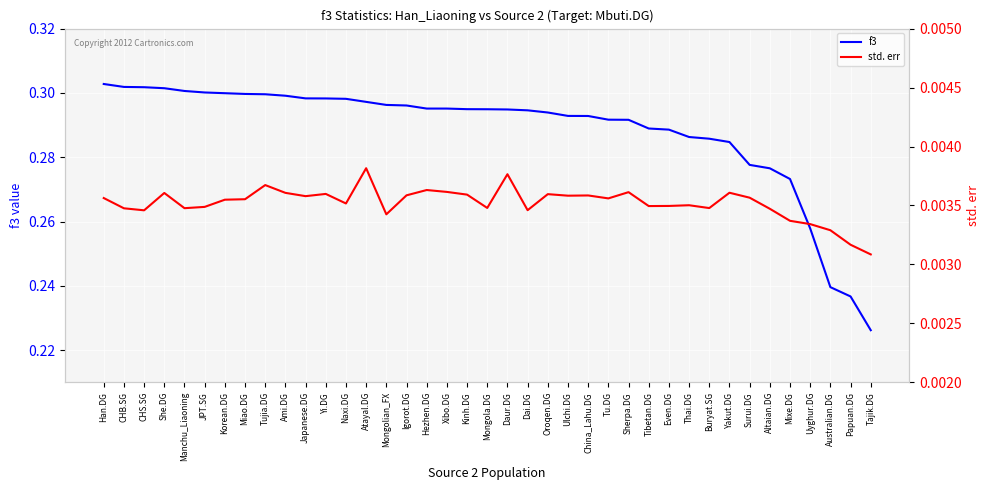

Reading left to right, transcribe all the data shown in this chart.

f3: 0.3	0.3	0.3	0.3	0.3	0.3	0.3	0.3	0.3	0.3	0.3	0.3	0.3	0.3	0.3	0.3	0.3	0.3	0.3	0.3	0.3	0.3	0.3	0.3	0.3	0.3	0.3	0.3	0.3	0.3	0.3	0.3	0.3	0.3	0.3	0.3	0.2	0.2	0.2
std. err: 0.0	0.0	0.0	0.0	0.0	0.0	0.0	0.0	0.0	0.0	0.0	0.0	0.0	0.0	0.0	0.0	0.0	0.0	0.0	0.0	0.0	0.0	0.0	0.0	0.0	0.0	0.0	0.0	0.0	0.0	0.0	0.0	0.0	0.0	0.0	0.0	0.0	0.0	0.0